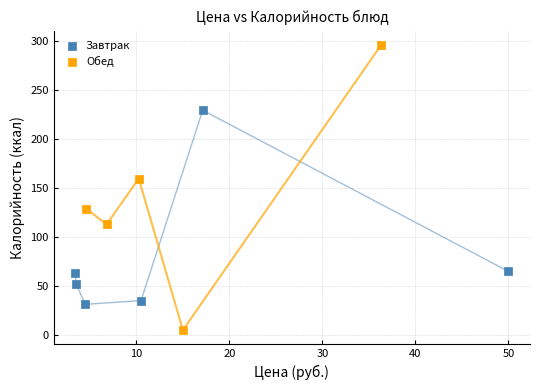

Which series reaches the minimum Y coordinate?

Обед